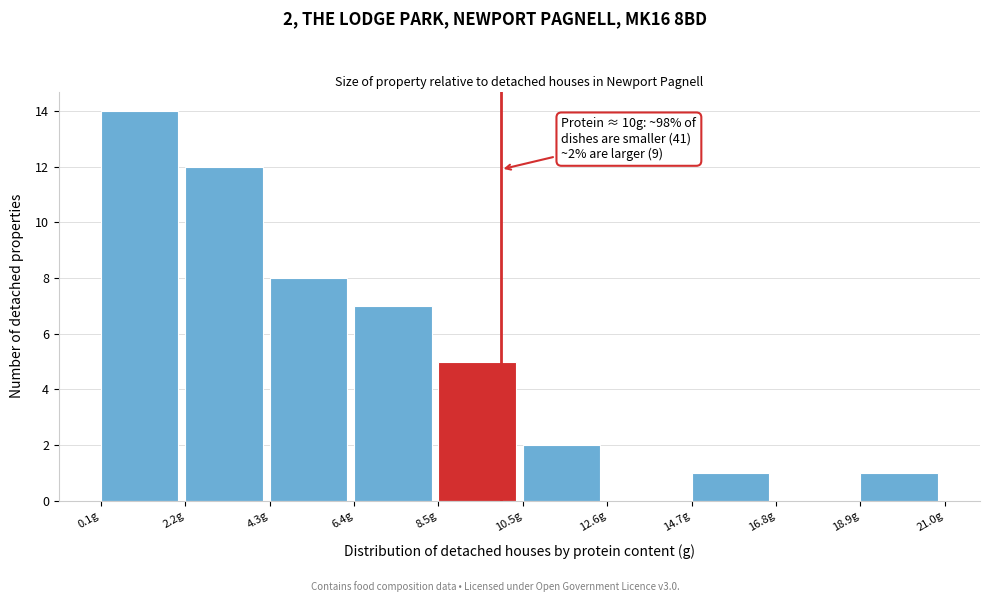

Over which range of the x-axis is the bar tallest?

0.0 to 2.0